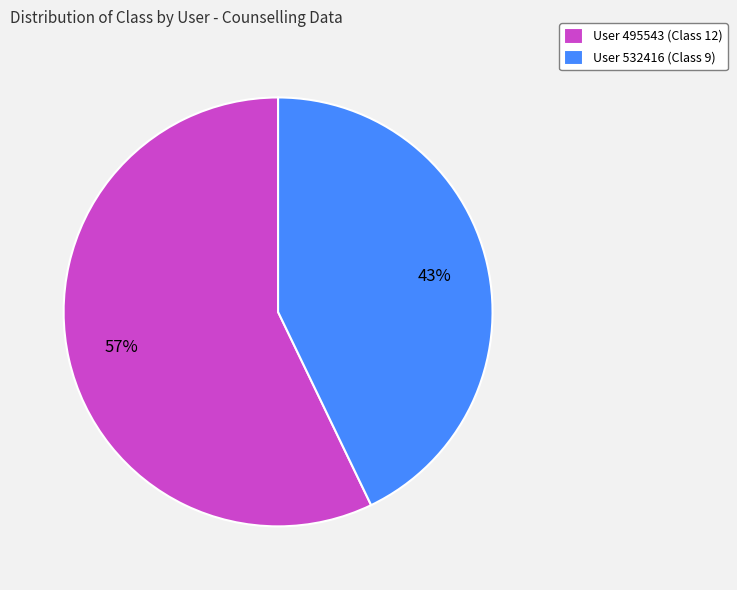

Approximately how many times larger is the value at User 495543 (Class 12) compared to User 532416 (Class 9)?

1.3